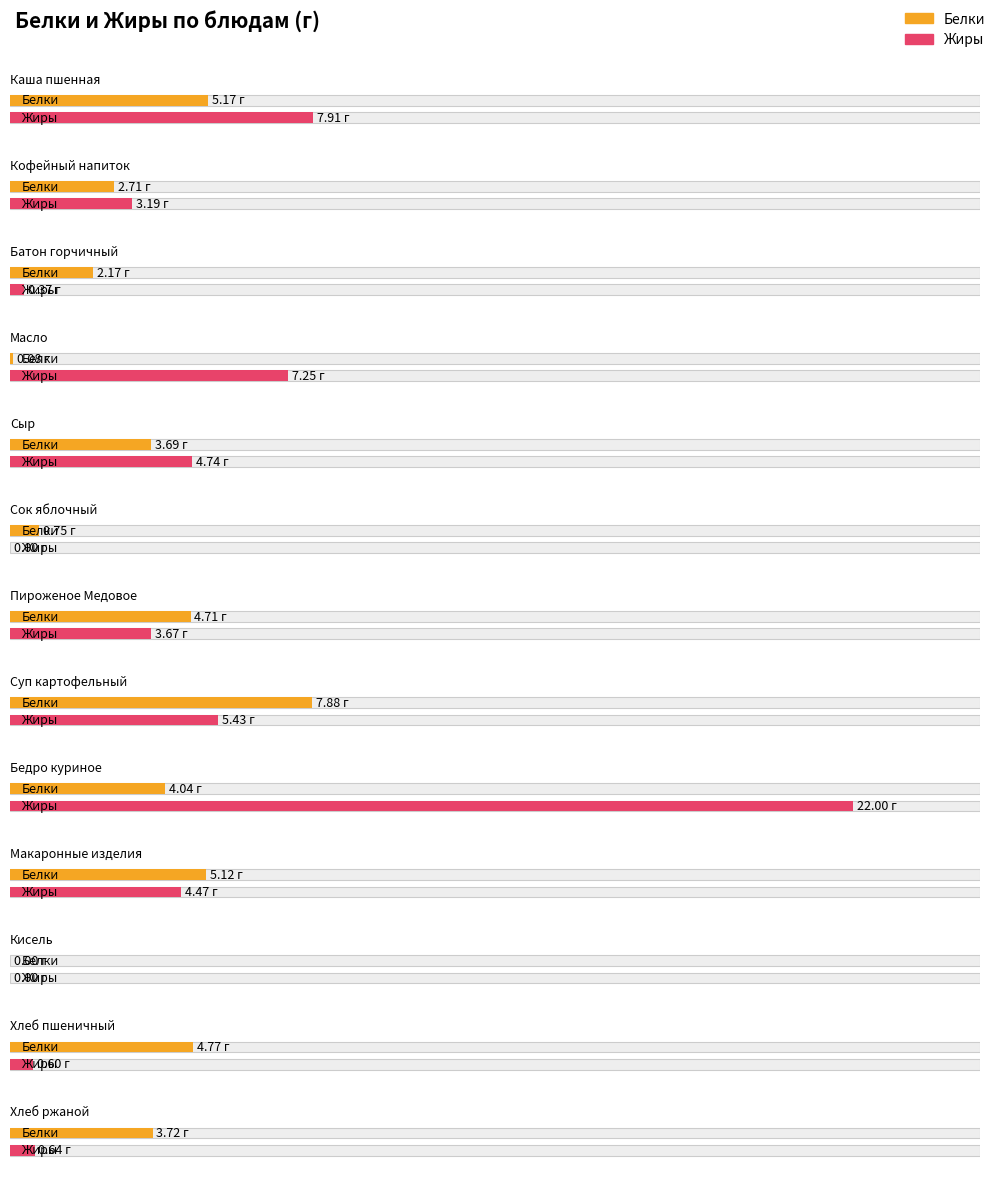

What is the greatest value displayed?

22.0